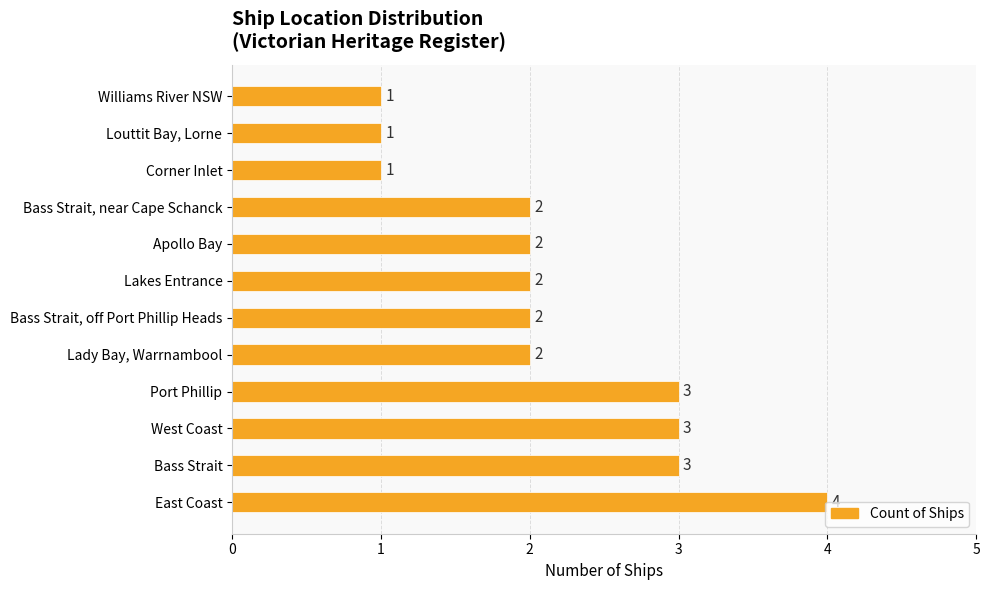

What is the difference between the maximum and minimum values?

3